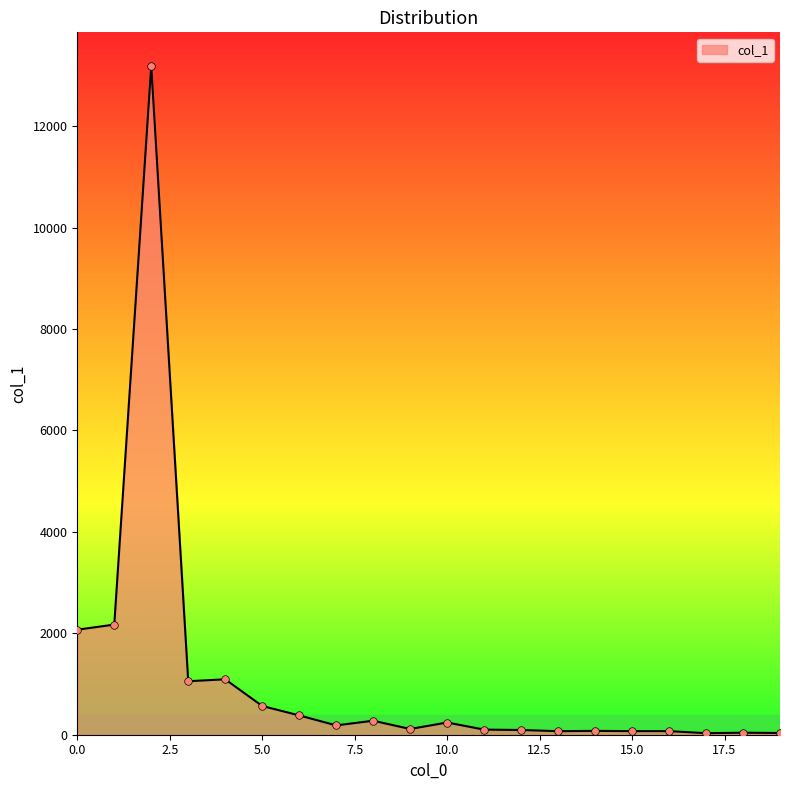

What is the greatest value displayed?

13192